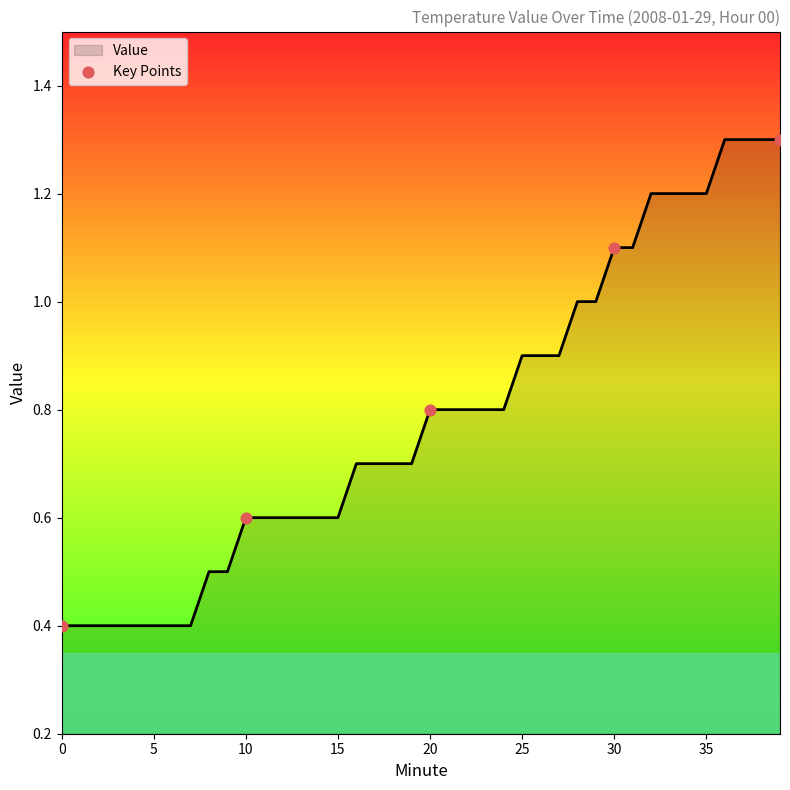

What is the minimum value shown in the chart?

0.4